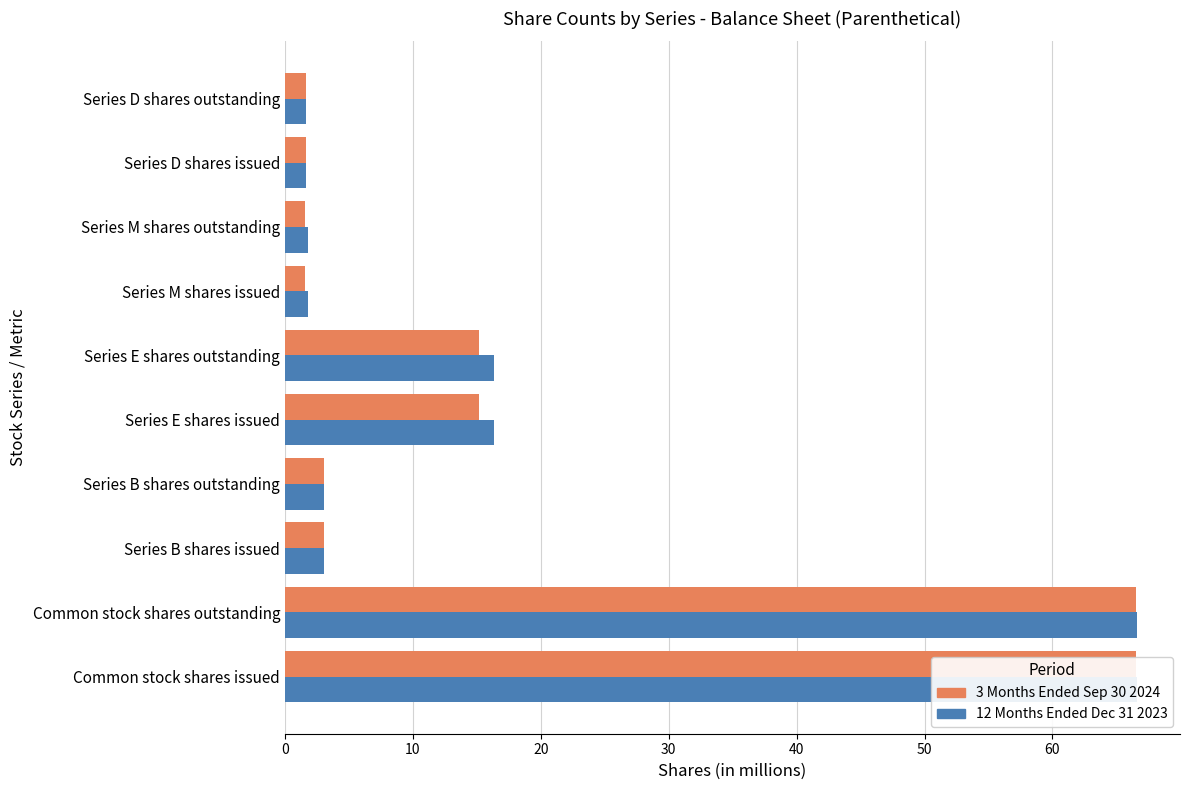

Which series has the largest range (max minus min)?

12 Months Ended Dec 31 2023